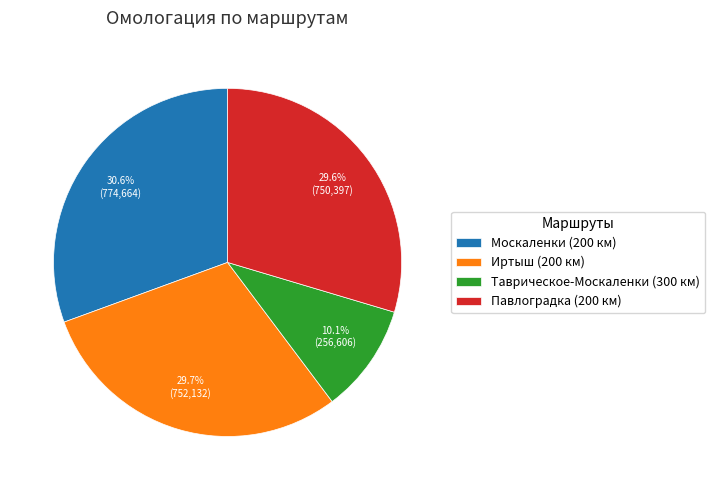

Which has a higher value, Москаленки (200 км) or Павлоградка (200 км)?

Москаленки (200 км)